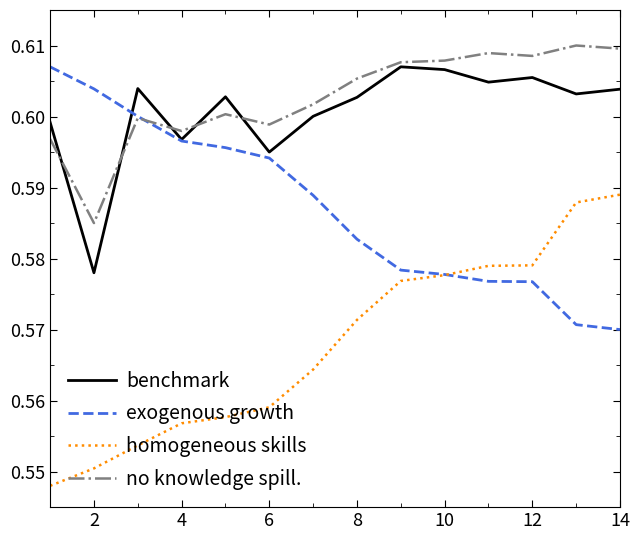

What are all the series names shown in the legend?

benchmark, exogenous growth, homogeneous skills, no knowledge spill.